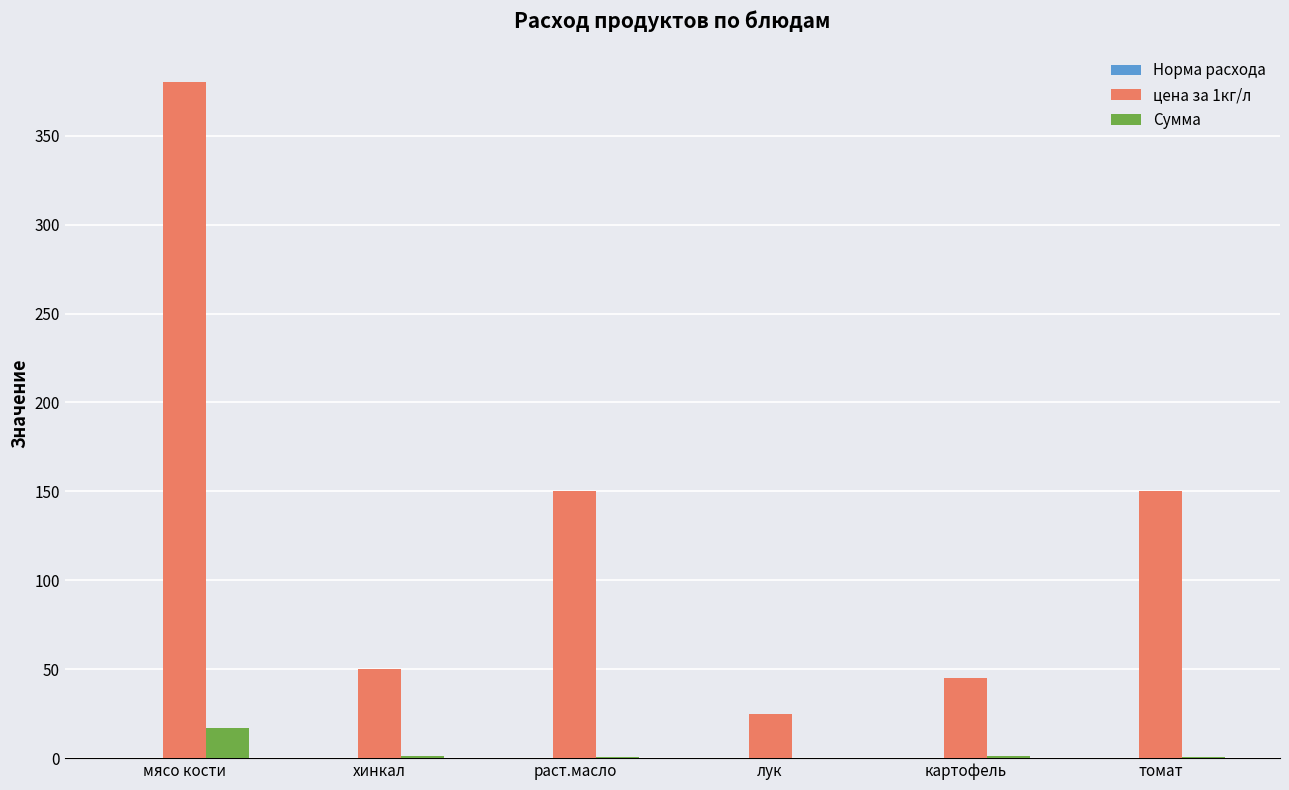

Which series has the largest total across all categories?

цена за 1кг/л